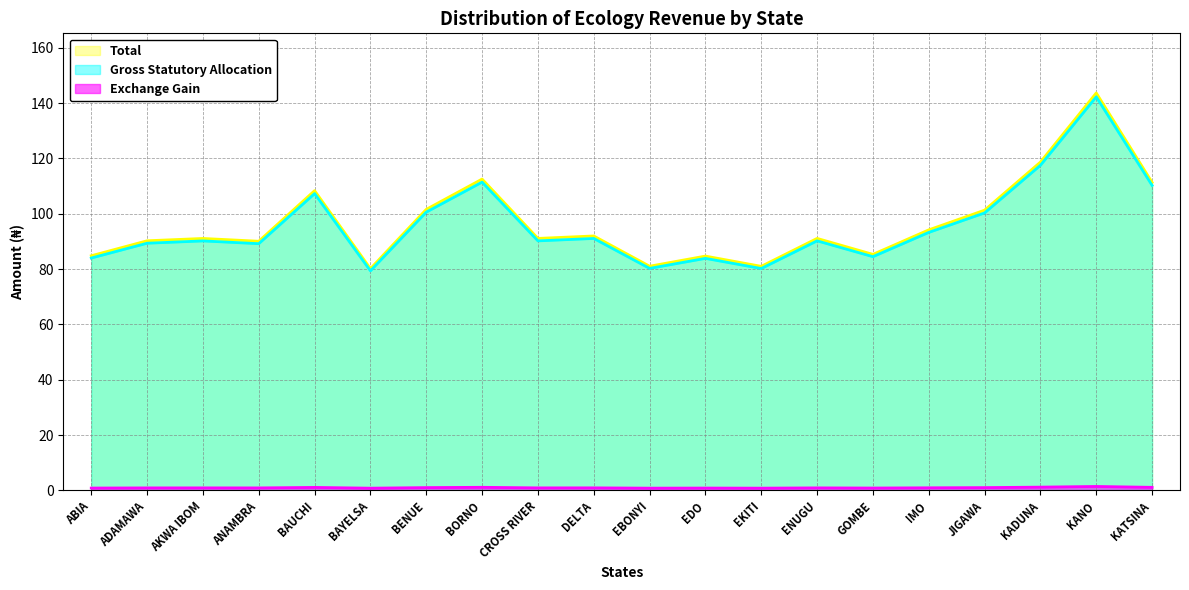

At which label does Gross Statutory Allocation reach its minimum?

BAYELSA